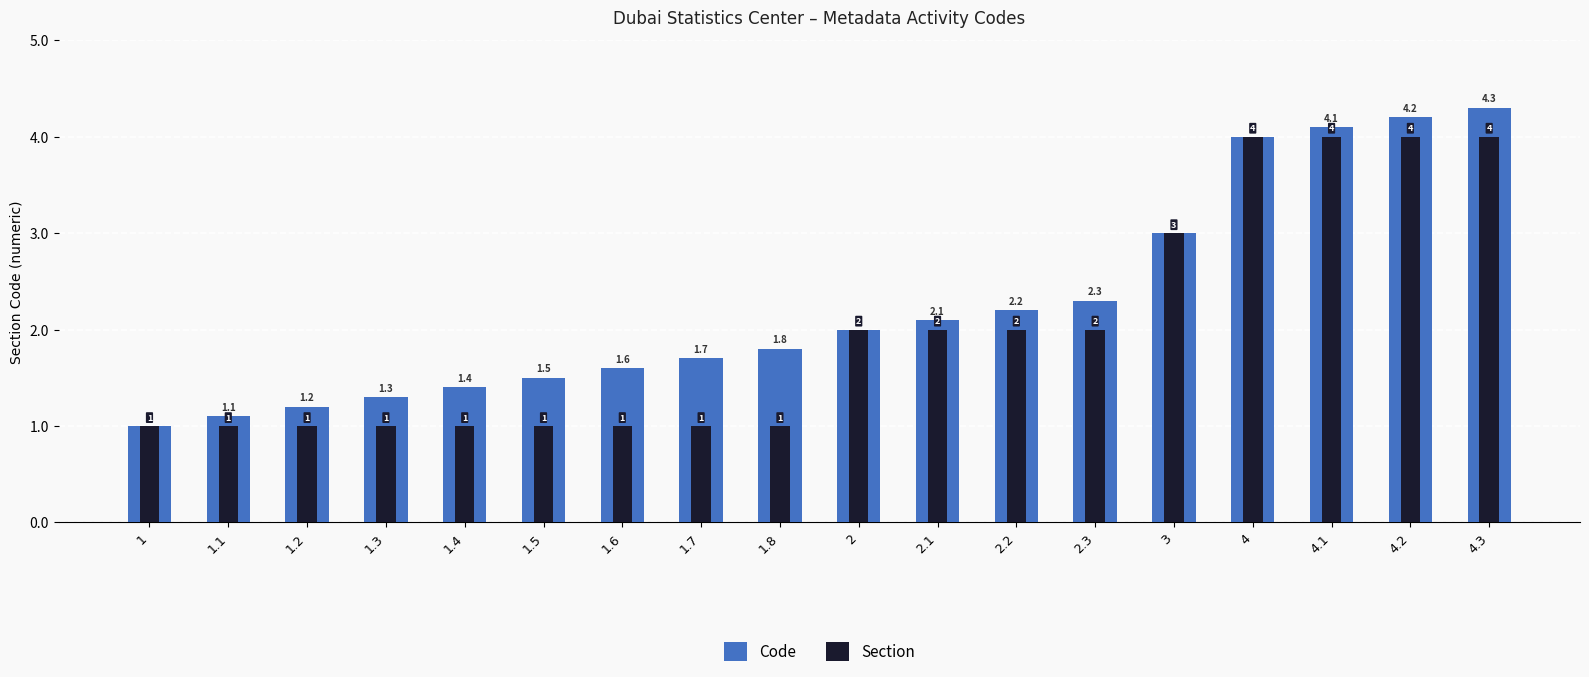

At how many categories does at least one series exceed 1?

17